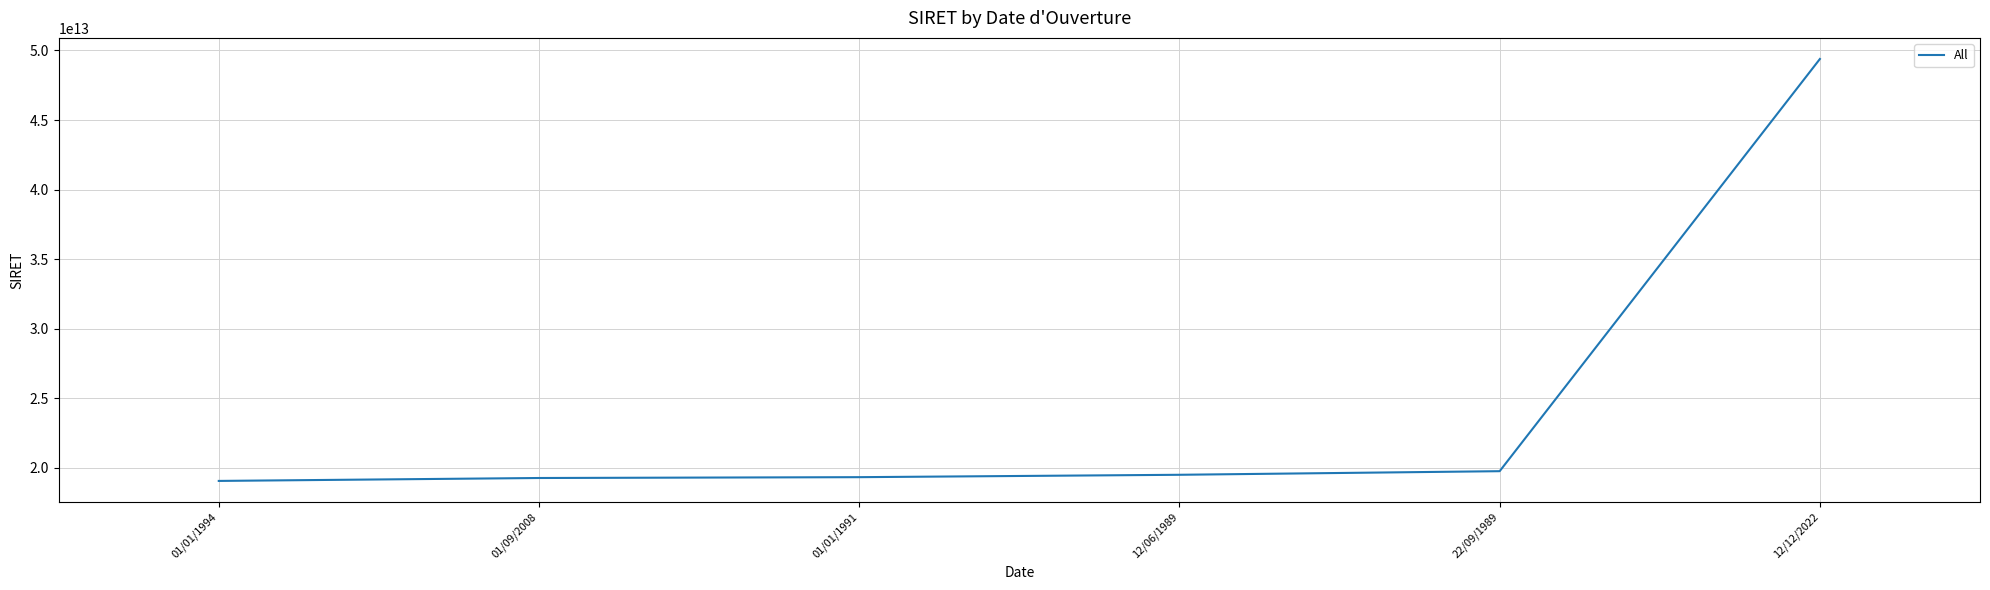

What value does the data have at 12/12/2022, to the nearest 100?

49386136300100